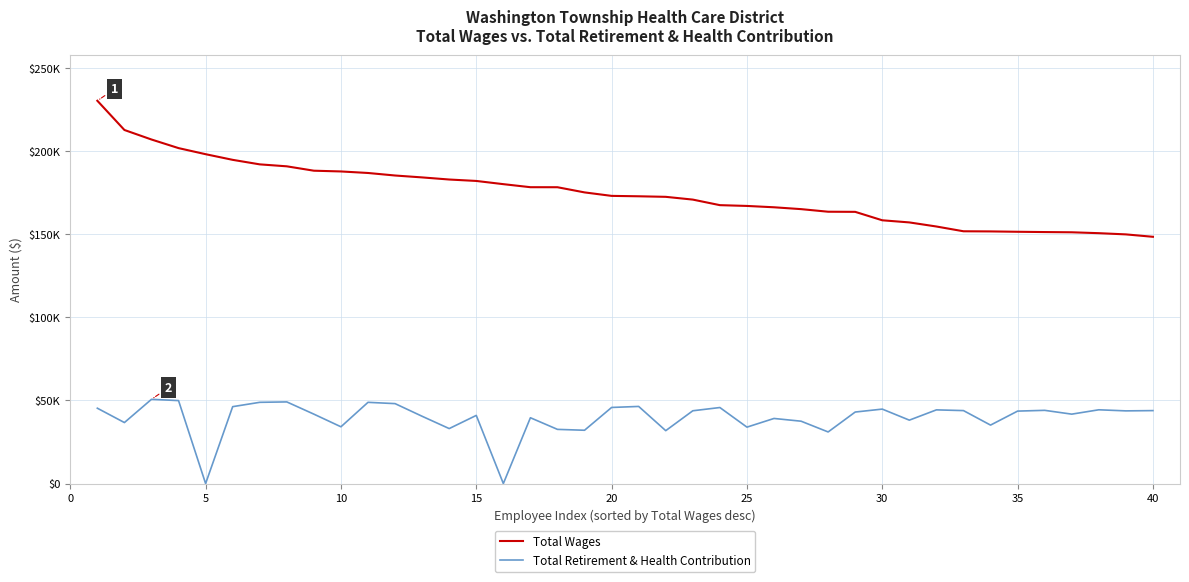

List the series in order of their peak value, highest first.

Total Wages, Total Retirement & Health Contribution